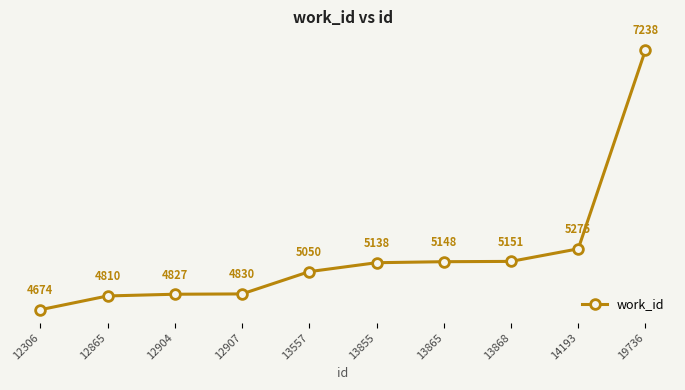

How many lines are shown in the chart?

1